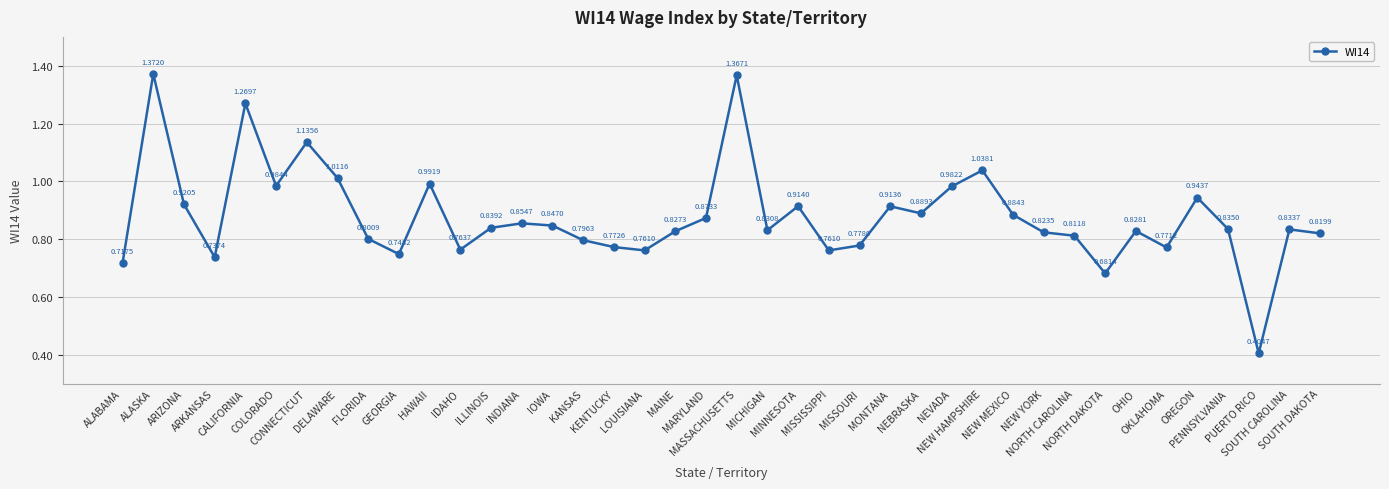

How many interior local valleys (lower than both neighbors) does the data have?

11